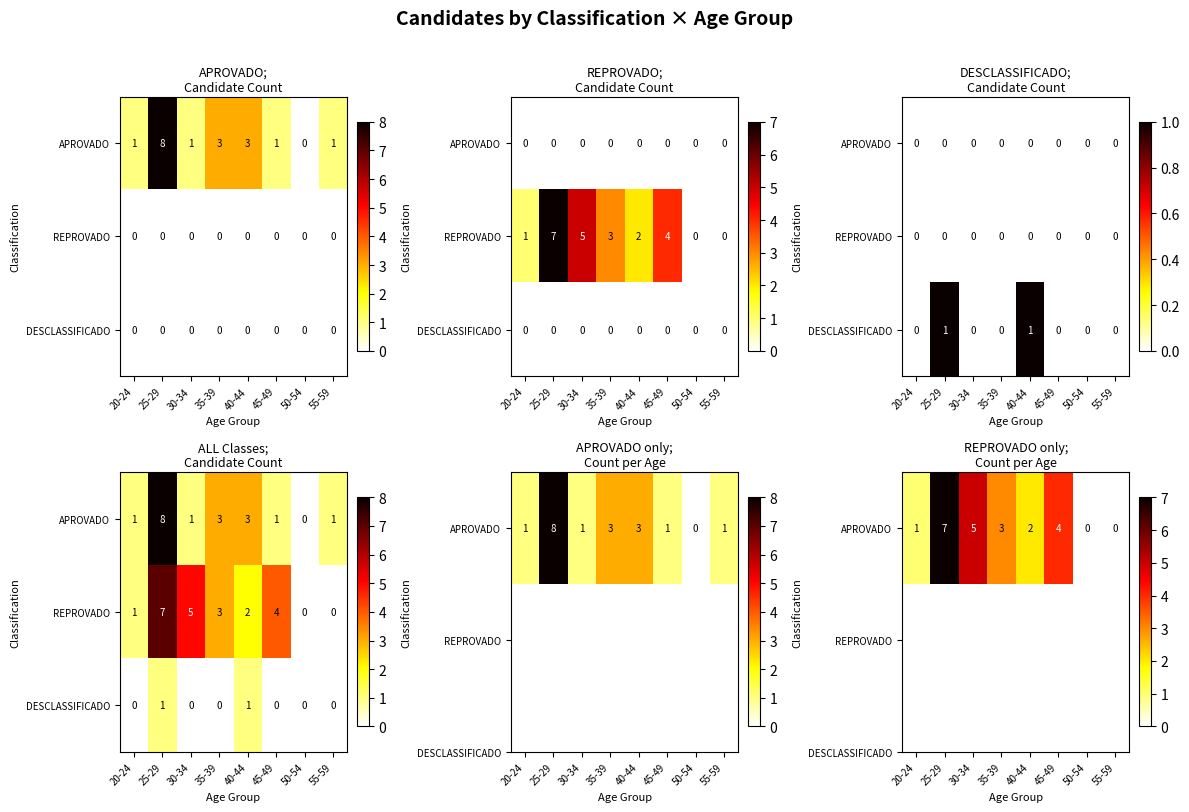

Read the REPROVADO value at 45-49.

4